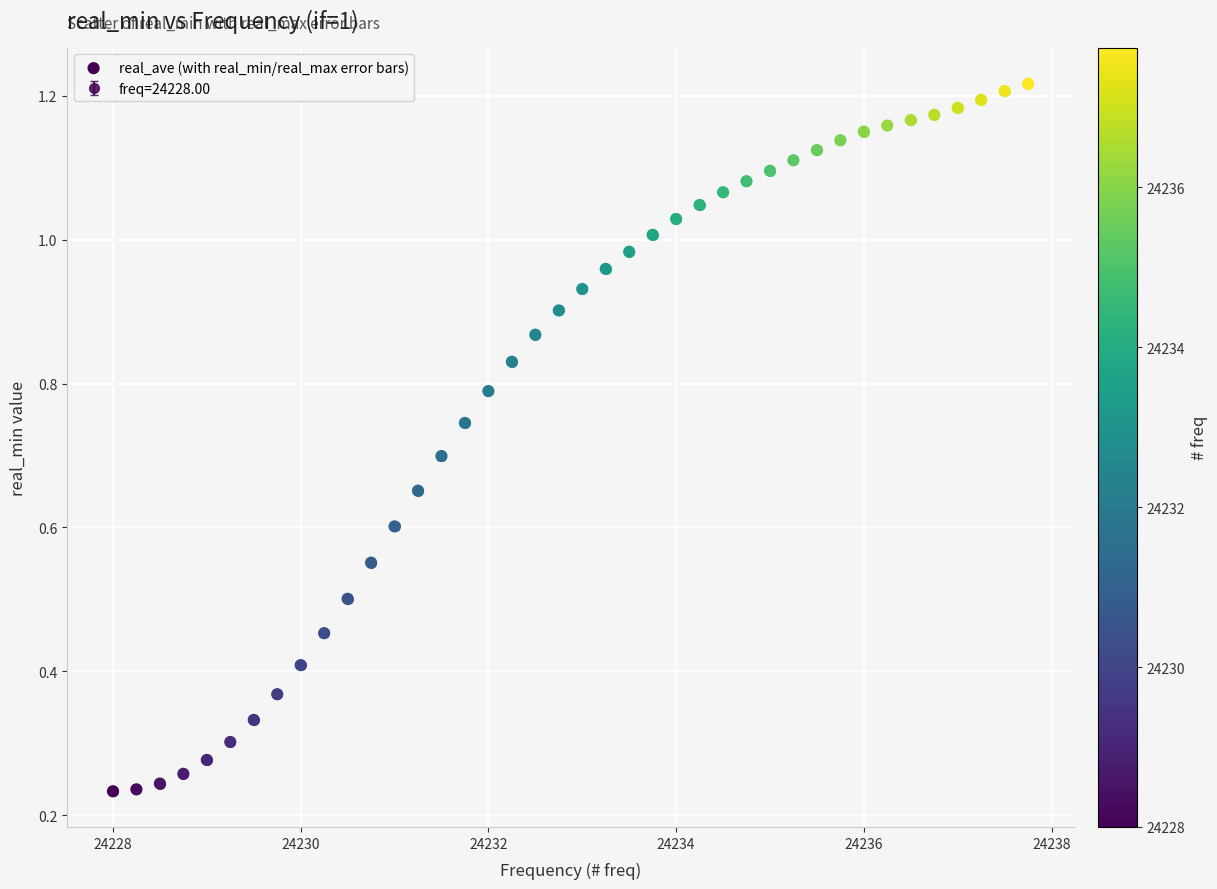

What is the range of X values (max minus min)?

9.8